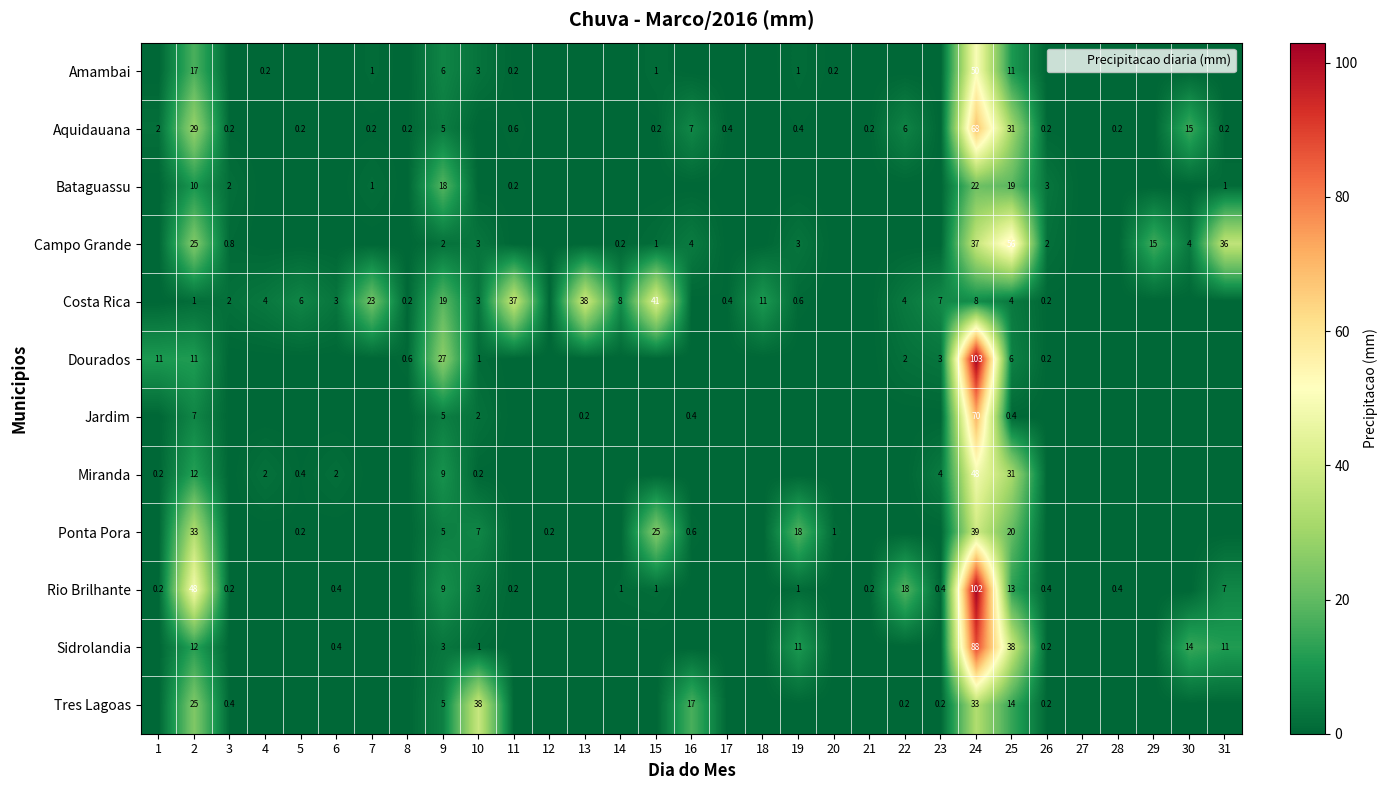

Which series changed the most between 1 and 20?

Dourados